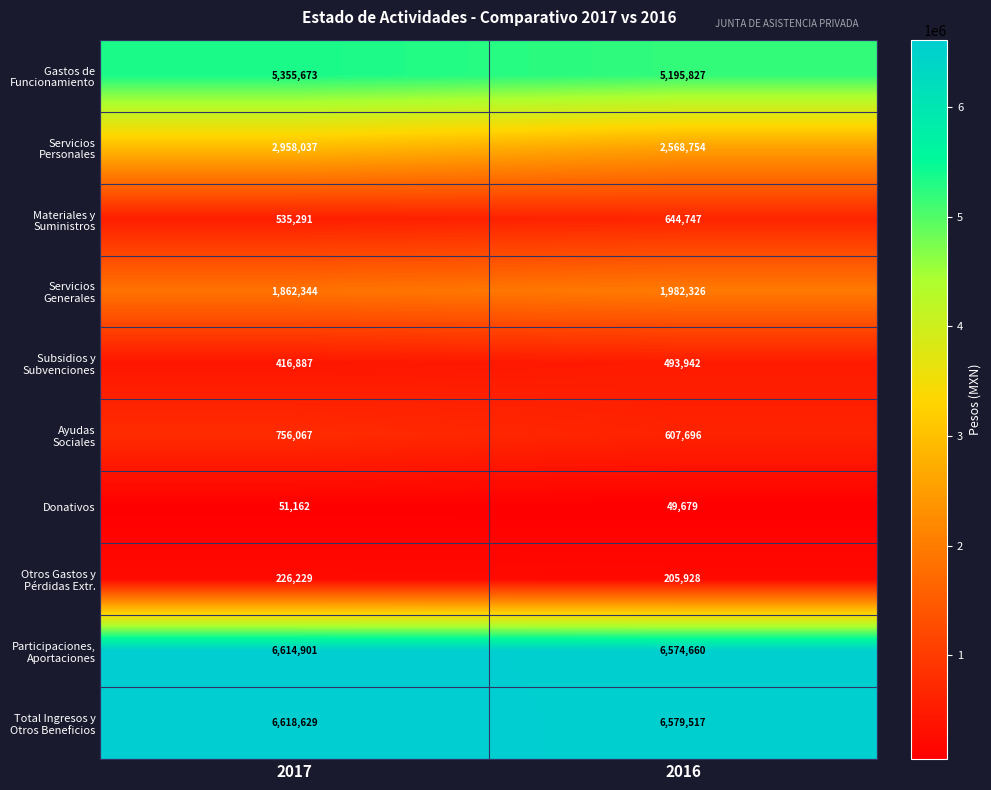

What is the spread (max minus min) of values at 2017?

6567467